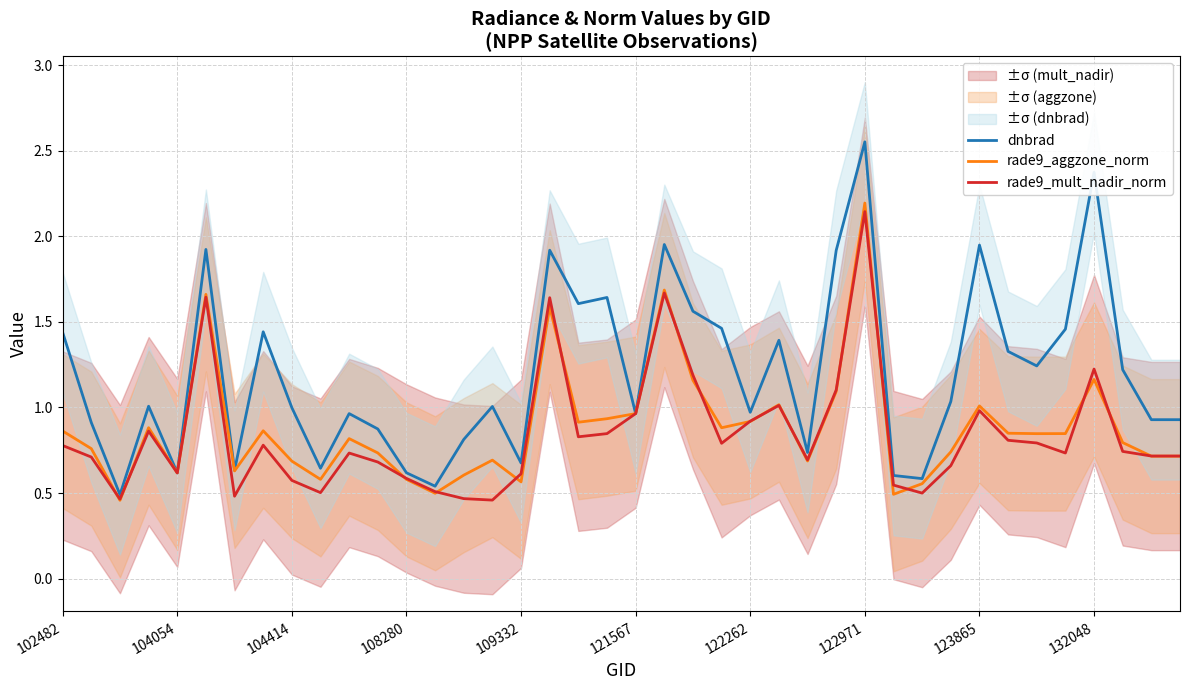

Which series has the largest total across all categories?

dnbrad